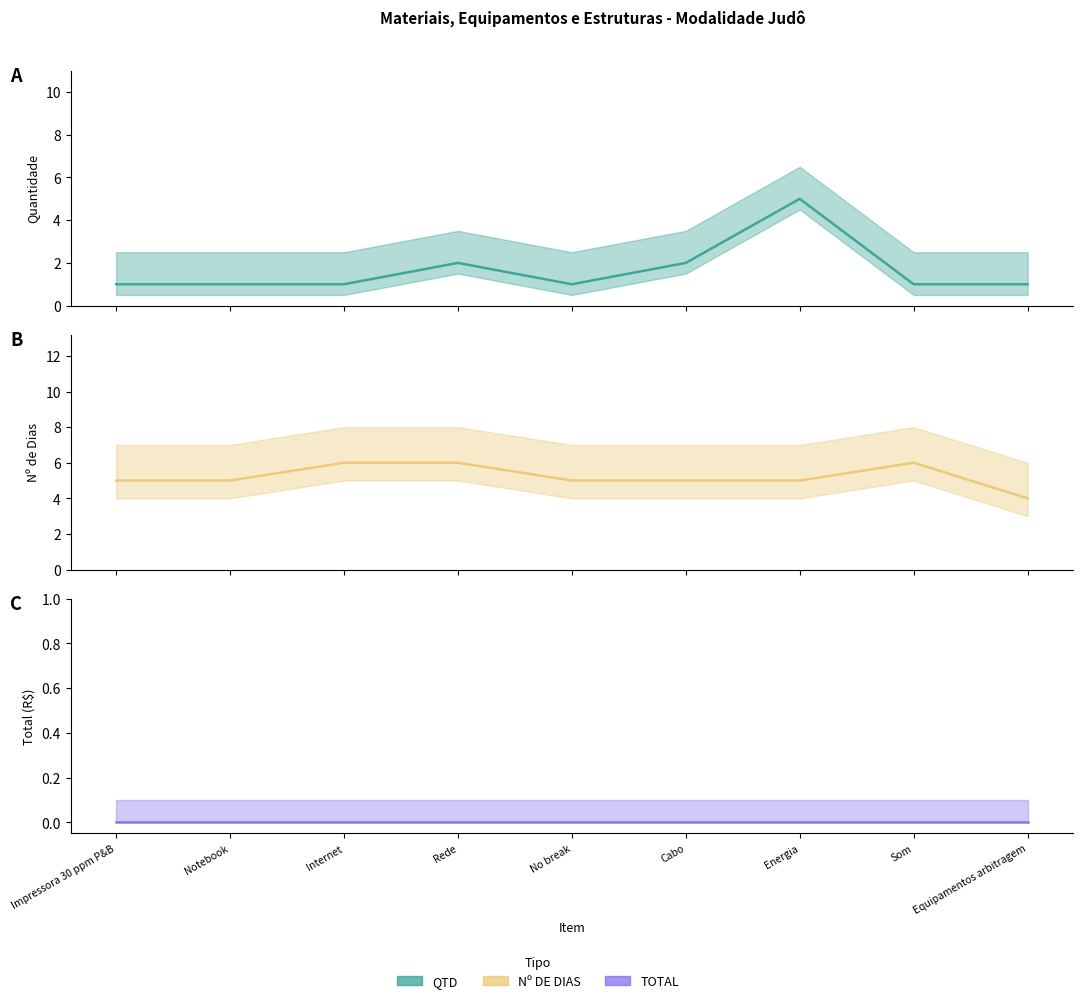

List the labels in order of Nº DE DIAS value, smallest first.

Equipamentos arbitragem, Impressora 30 ppm P&B, Notebook, No break, Cabo, Energia, Internet, Rede, Som